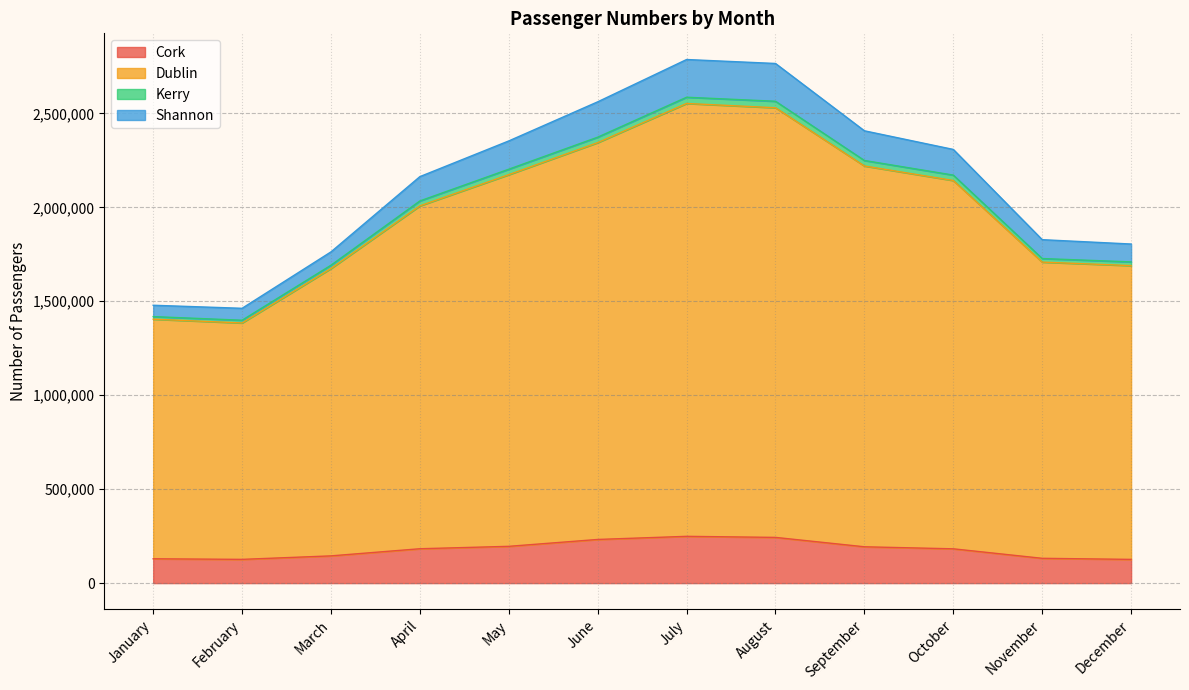

The Shannon series shows 323786 at January. True or false?

False